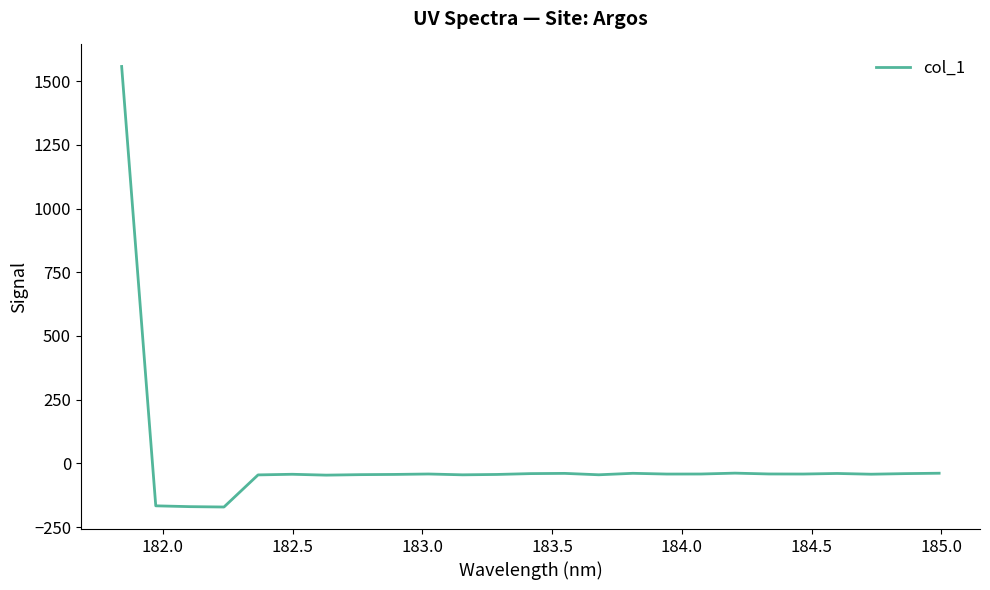

What is the smallest value displayed?

-171.3